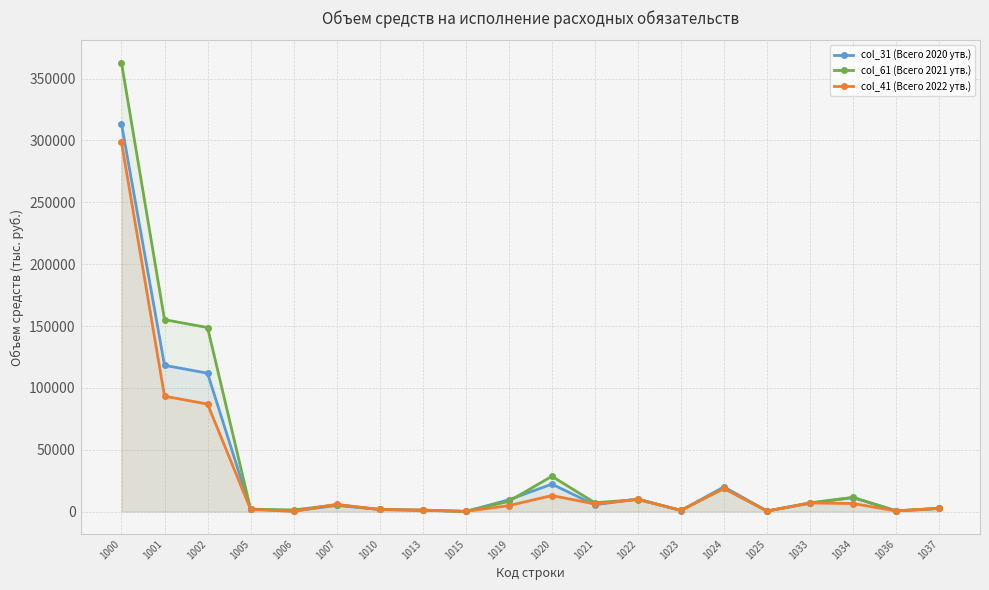

How many lines are shown in the chart?

3